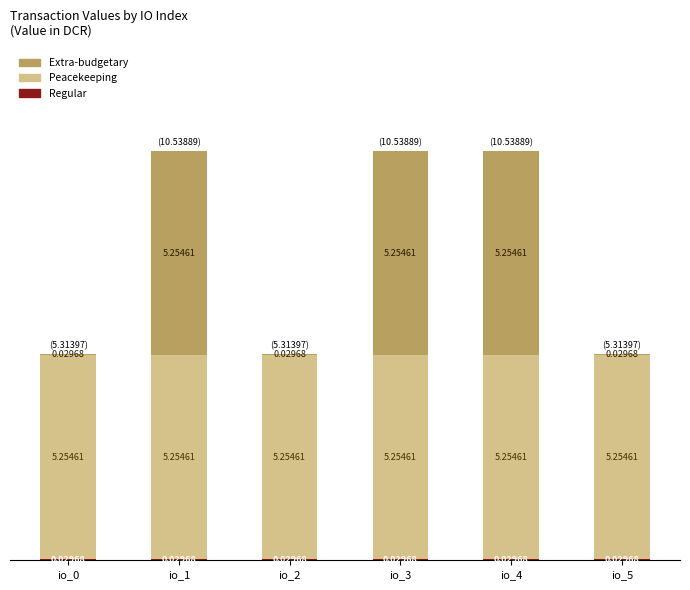

What is the total value across all series at io_1?

10.5